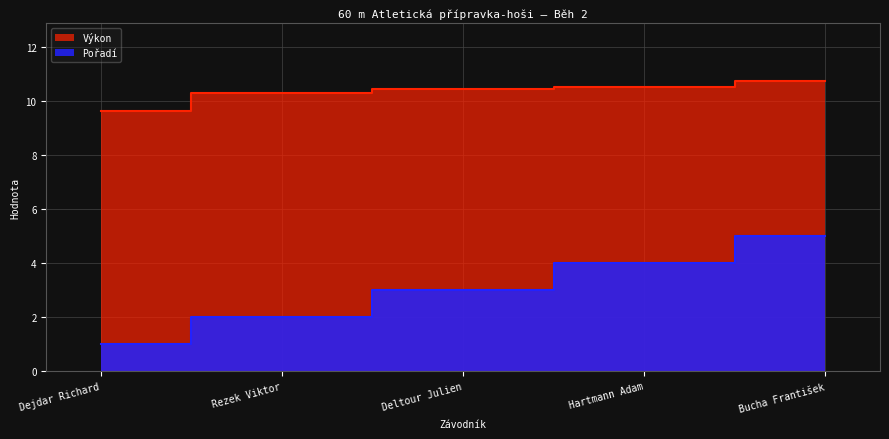

Between Deltour Julien and Bucha František, which series saw the biggest shift?

Pořadí